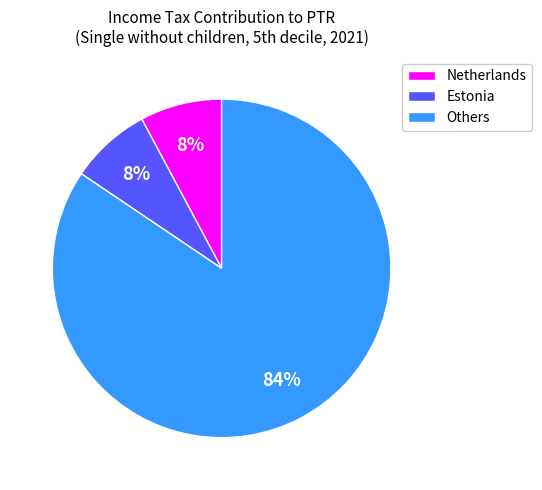

Is there a majority slice in this chart?

Yes